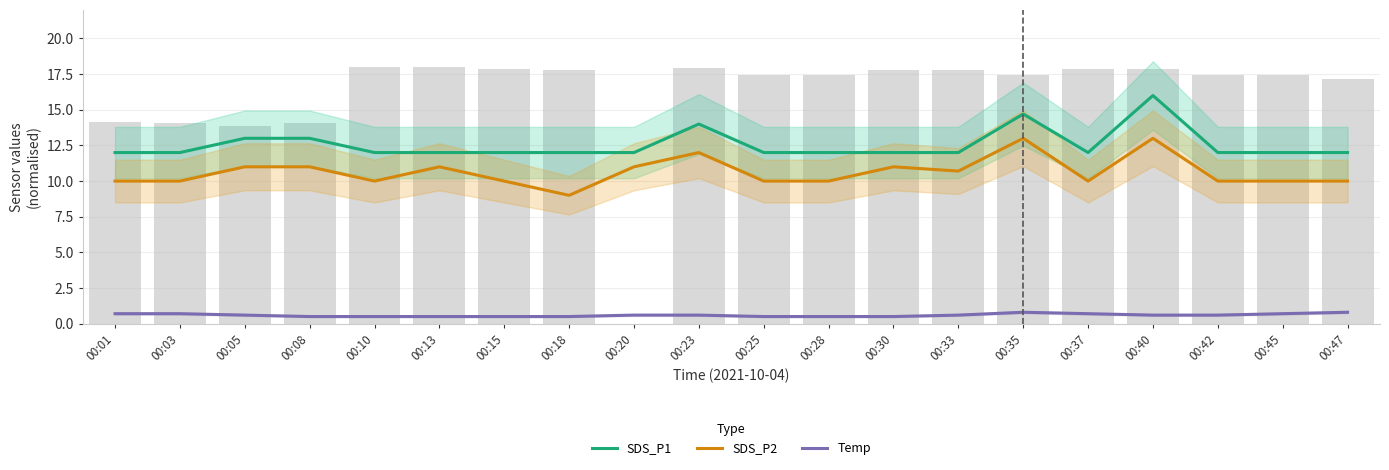

Rank the series by their average value, from highest to lowest.

SDS_P1, SDS_P2, Temp